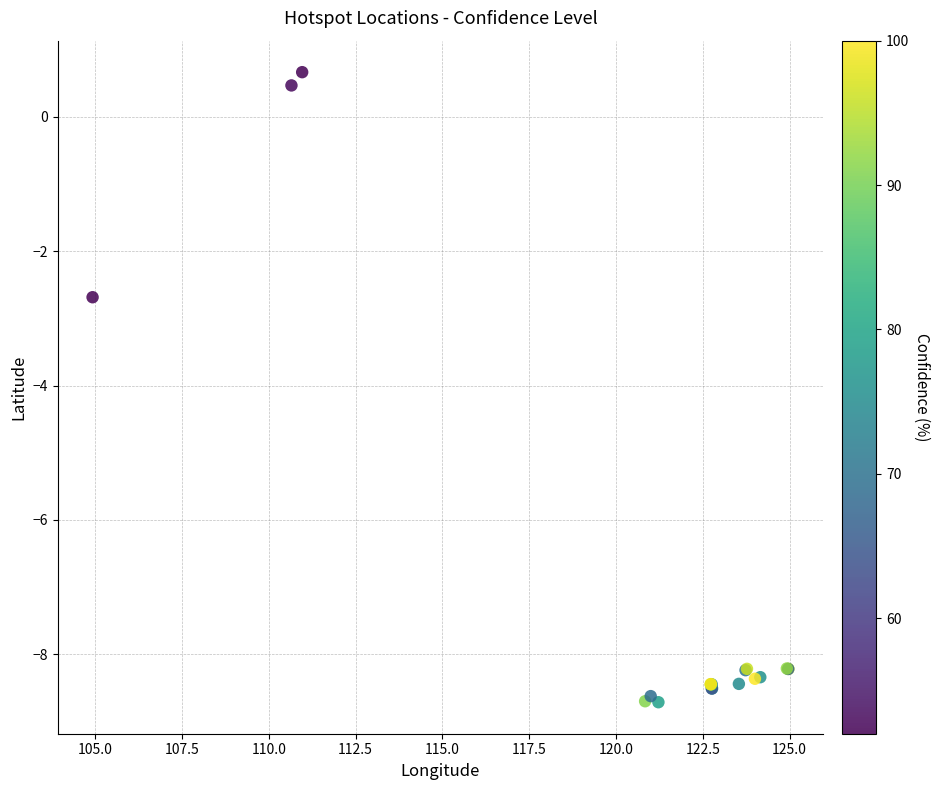

What Y value in the scatter plot is closest to -4?

-2.7